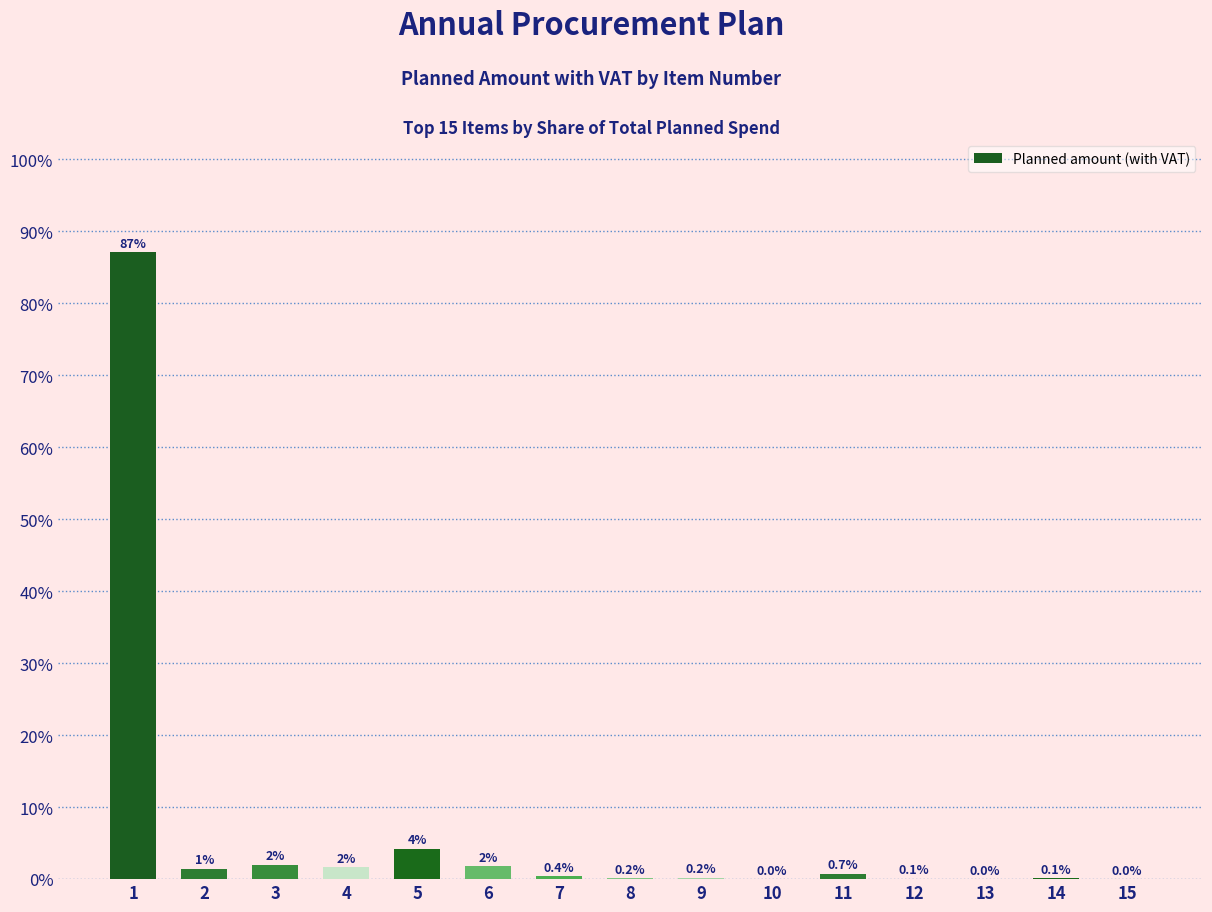

Are the bars horizontal?

No